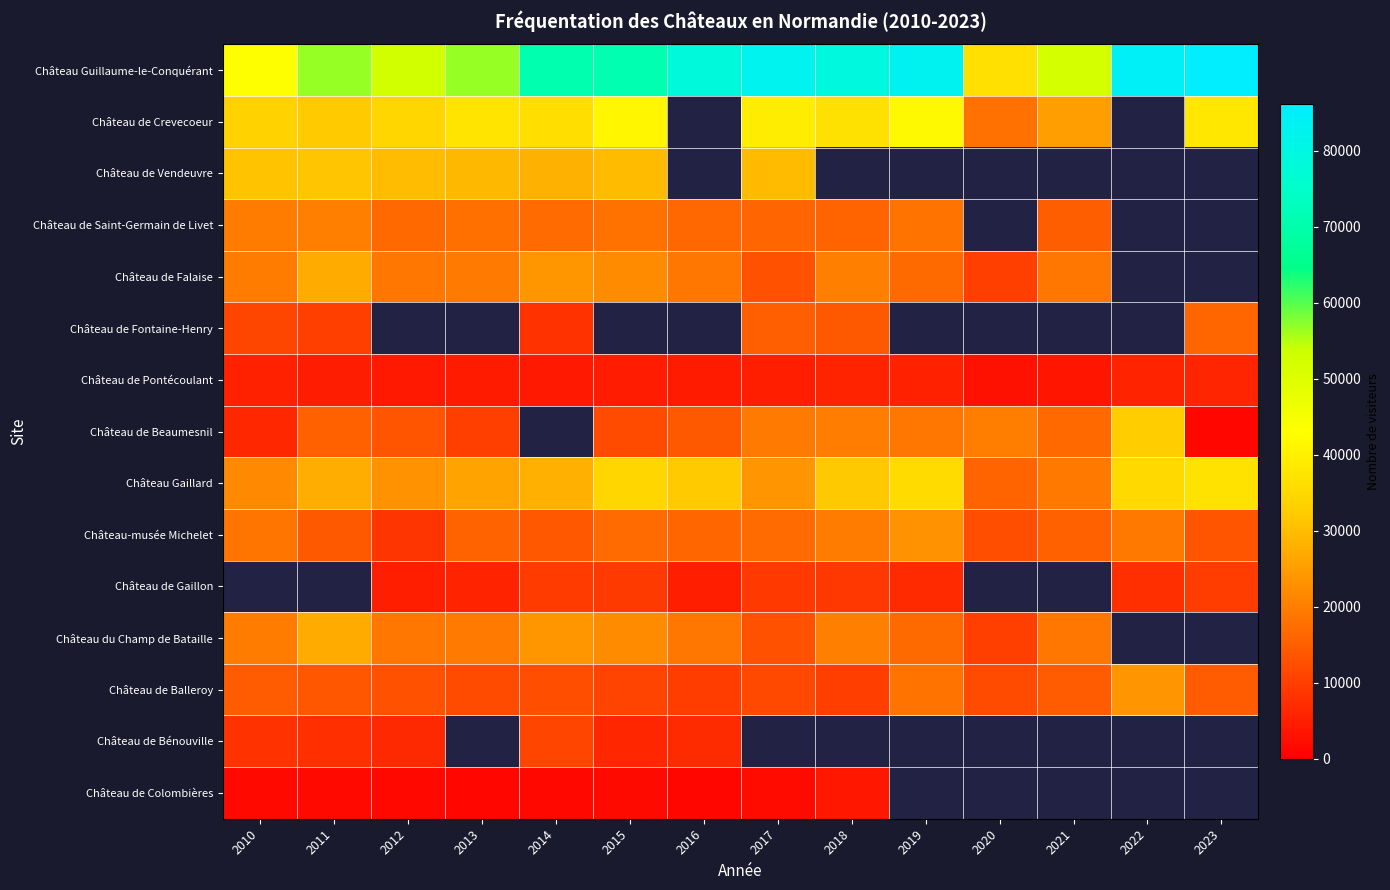

Which series has the largest total across all categories?

Château Guillaume-le-Conquérant